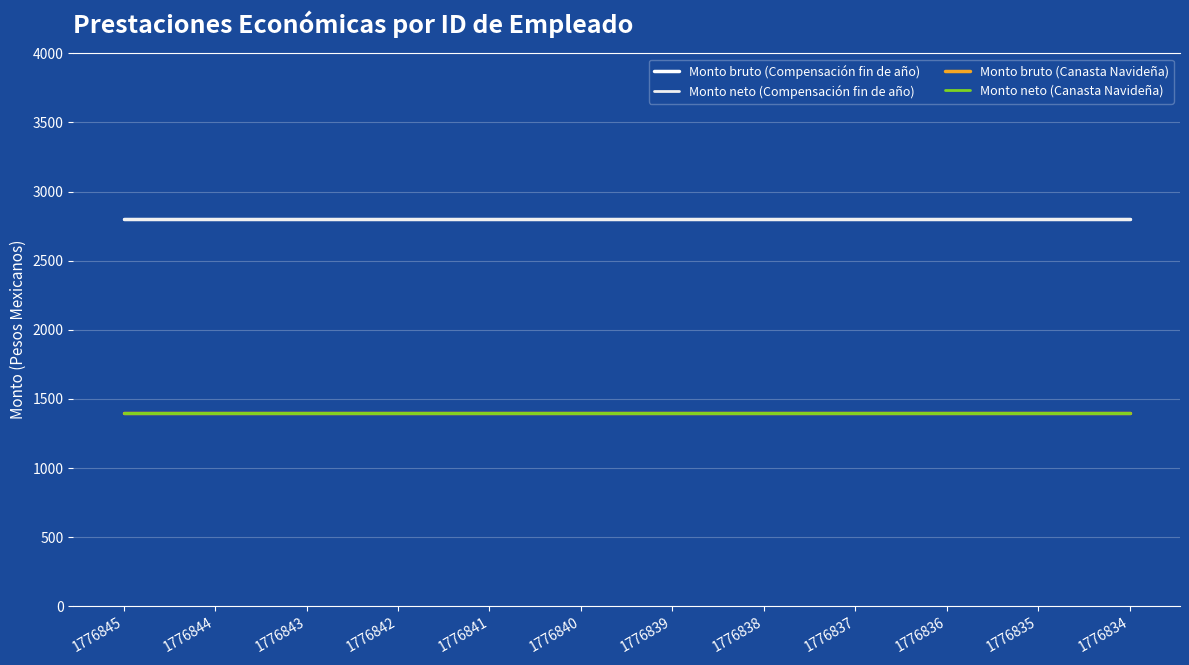

Does the chart have visible grid lines?

Yes